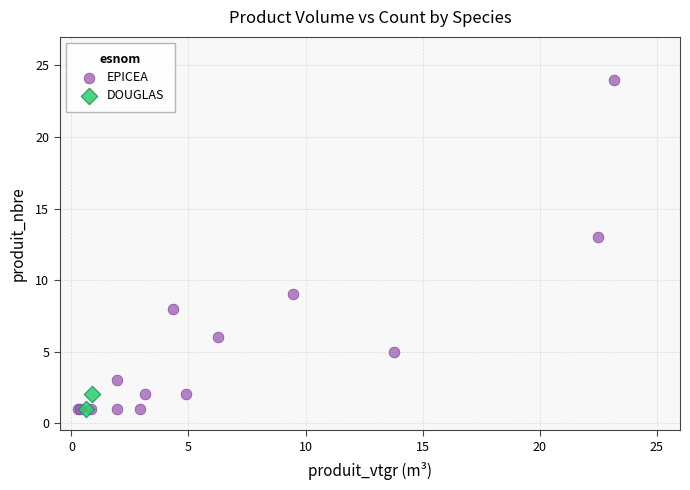

What are all the series names shown in the legend?

EPICEA, DOUGLAS